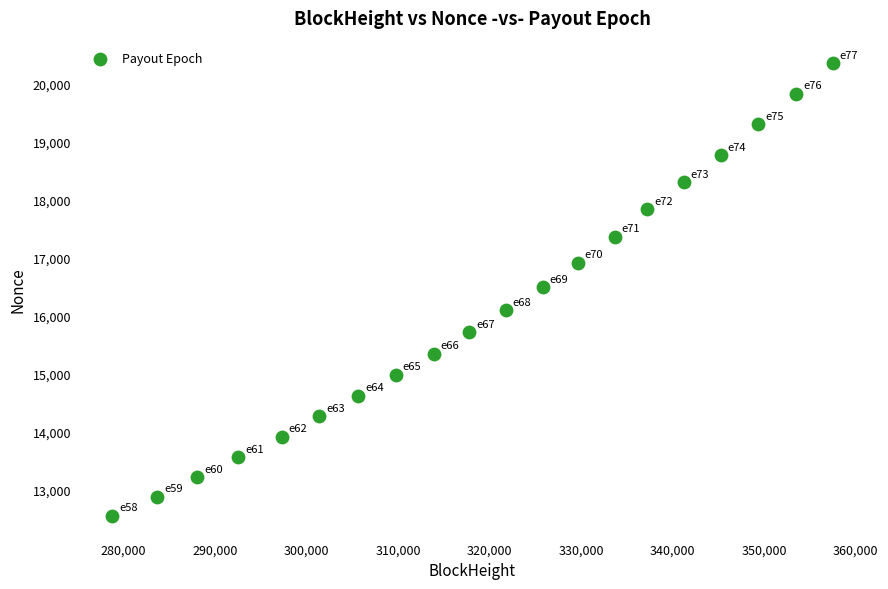

What is the range of X values (max minus min)?

78737